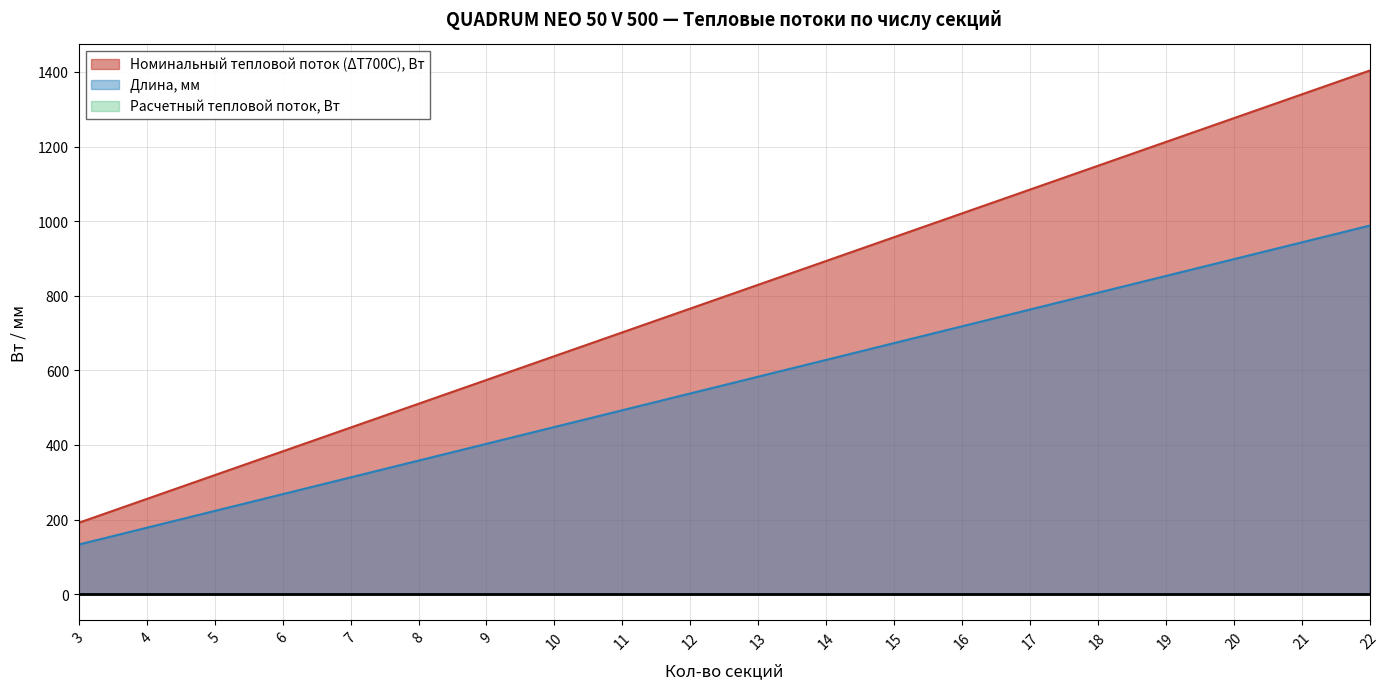

Where is Номинальный тепловой поток (ΔТ700С), Вт nearest to the value 797?

12